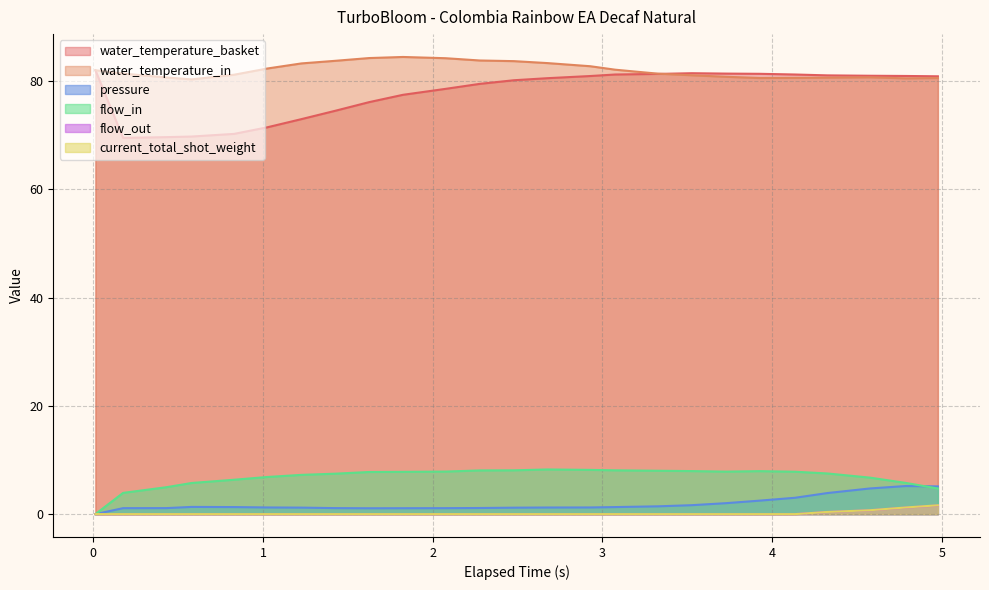

Between 0.58 and 1.626, which series saw the biggest shift?

water_temperature_basket